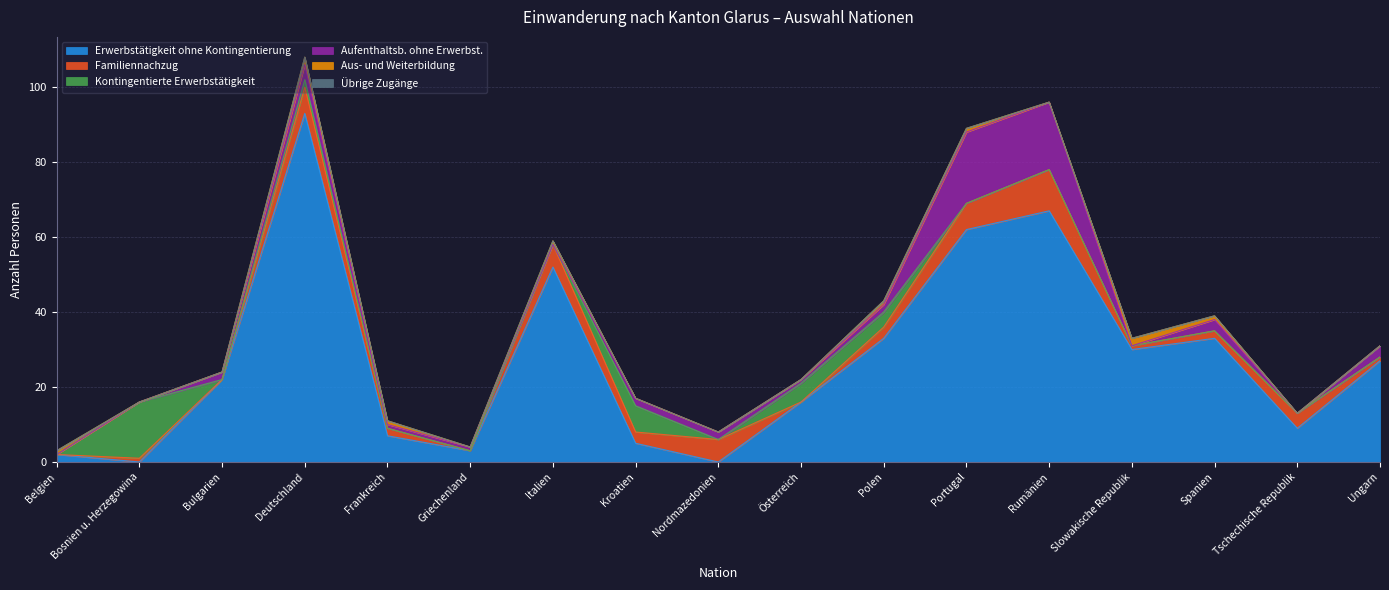

Reading left to right, extract all data points from this chart.

Erwerbstätigkeit ohne Kontingentierung: Belgien=2	Bosnien u. Herzegowina=0	Bulgarien=22	Deutschland=93	Frankreich=7	Griechenland=3	Italien=52	Kroatien=5	Nordmazedonien=0	Österreich=16	Polen=33	Portugal=62	Rumänien=67	Slowakische Republik=30	Spanien=33	Tschechische Republik=9	Ungarn=27
Familiennachzug: Belgien=0	Bosnien u. Herzegowina=1	Bulgarien=0	Deutschland=7	Frankreich=2	Griechenland=0	Italien=6	Kroatien=3	Nordmazedonien=6	Österreich=0	Polen=3	Portugal=7	Rumänien=11	Slowakische Republik=1	Spanien=2	Tschechische Republik=4	Ungarn=1
Kontingentierte Erwerbstätigkeit: Belgien=0	Bosnien u. Herzegowina=15	Bulgarien=0	Deutschland=2	Frankreich=0	Griechenland=0	Italien=0	Kroatien=7	Nordmazedonien=0	Österreich=5	Polen=4	Portugal=0	Rumänien=0	Slowakische Republik=0	Spanien=0	Tschechische Republik=0	Ungarn=0
Aufenthaltsb. ohne Erwerbst.: Belgien=0	Bosnien u. Herzegowina=0	Bulgarien=2	Deutschland=4	Frankreich=1	Griechenland=1	Italien=0	Kroatien=2	Nordmazedonien=2	Österreich=1	Polen=2	Portugal=19	Rumänien=18	Slowakische Republik=0	Spanien=3	Tschechische Republik=0	Ungarn=3
Aus- und Weiterbildung: Belgien=1	Bosnien u. Herzegowina=0	Bulgarien=0	Deutschland=2	Frankreich=1	Griechenland=0	Italien=1	Kroatien=0	Nordmazedonien=0	Österreich=0	Polen=1	Portugal=1	Rumänien=0	Slowakische Republik=2	Spanien=1	Tschechische Republik=0	Ungarn=0
Übrige Zugänge: Belgien=0	Bosnien u. Herzegowina=0	Bulgarien=0	Deutschland=0	Frankreich=0	Griechenland=0	Italien=0	Kroatien=0	Nordmazedonien=0	Österreich=0	Polen=0	Portugal=0	Rumänien=0	Slowakische Republik=0	Spanien=0	Tschechische Republik=0	Ungarn=0